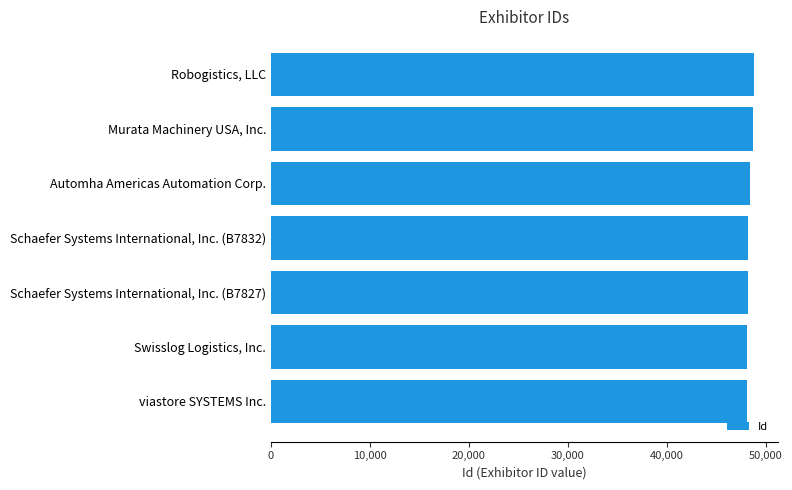

What is the average value?

48357